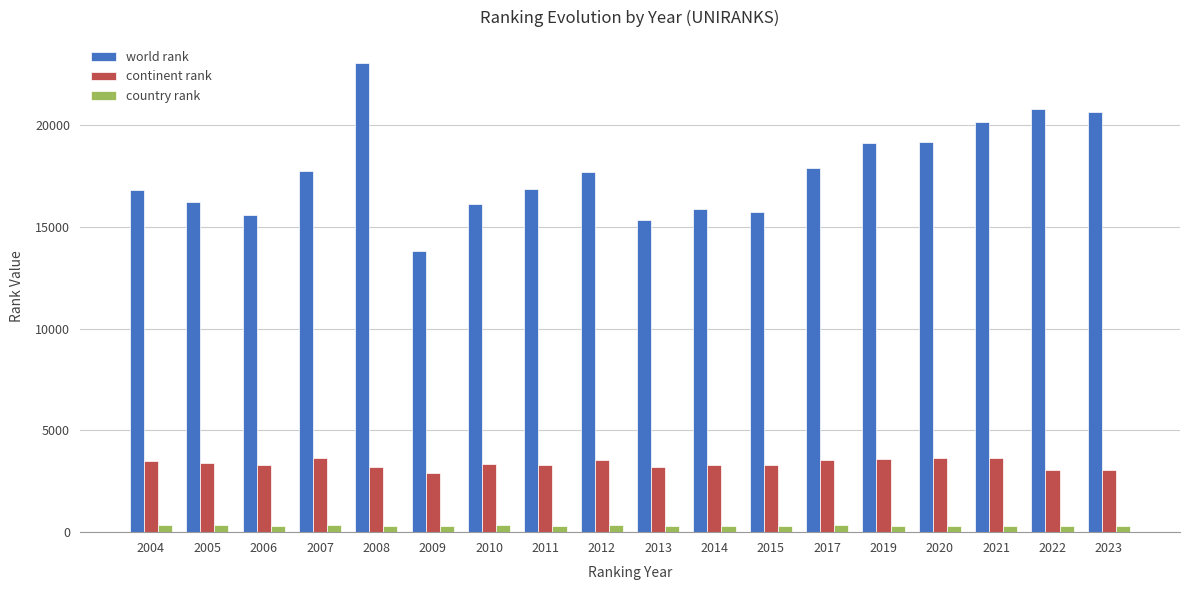

What is the value of the country rank bar at the 7th from the left?

328